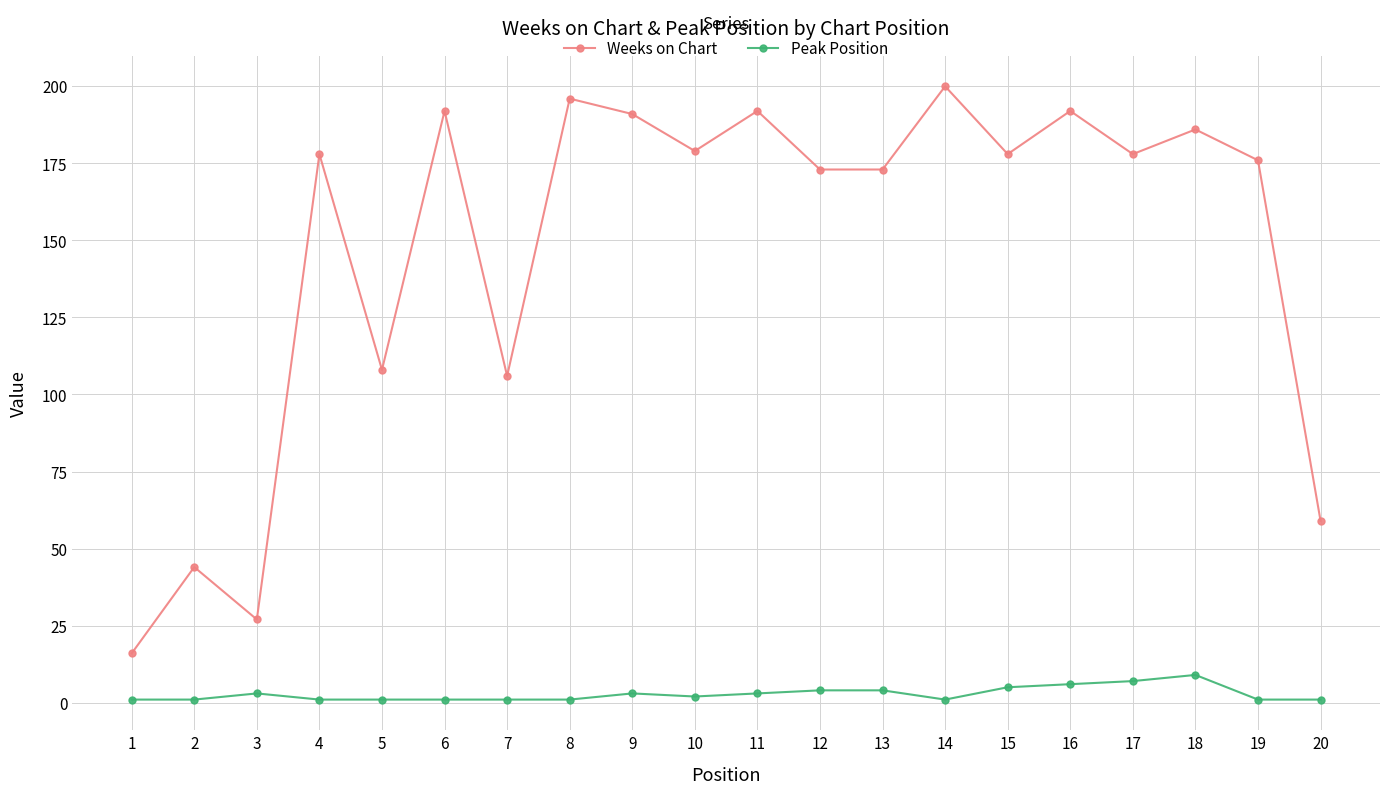

How many series are shown in this chart?

2